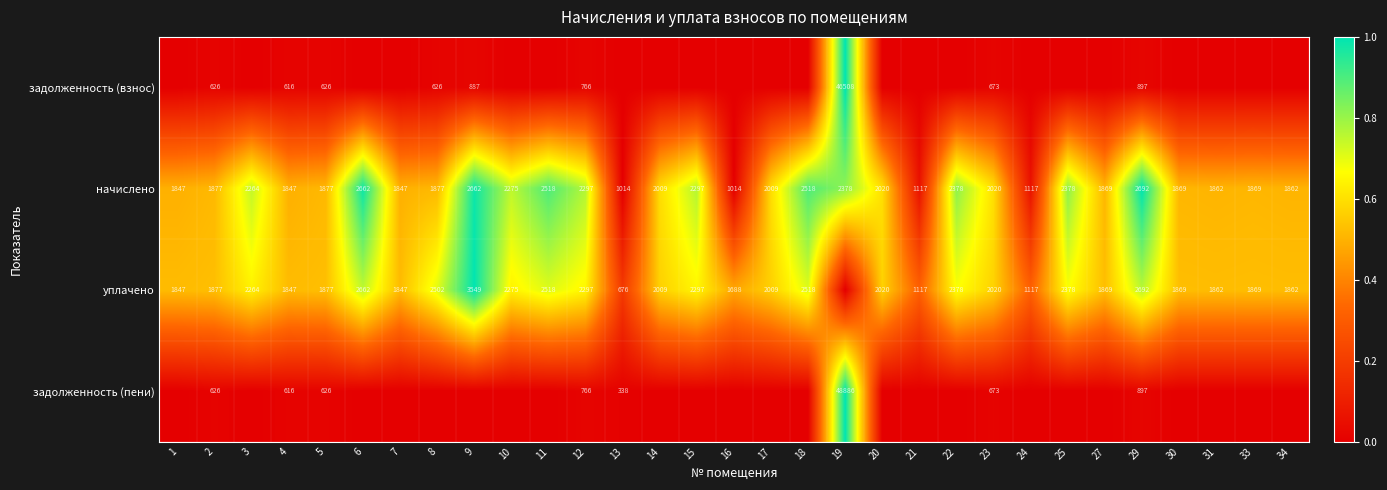

Which has a higher value, 13 or 14?

13